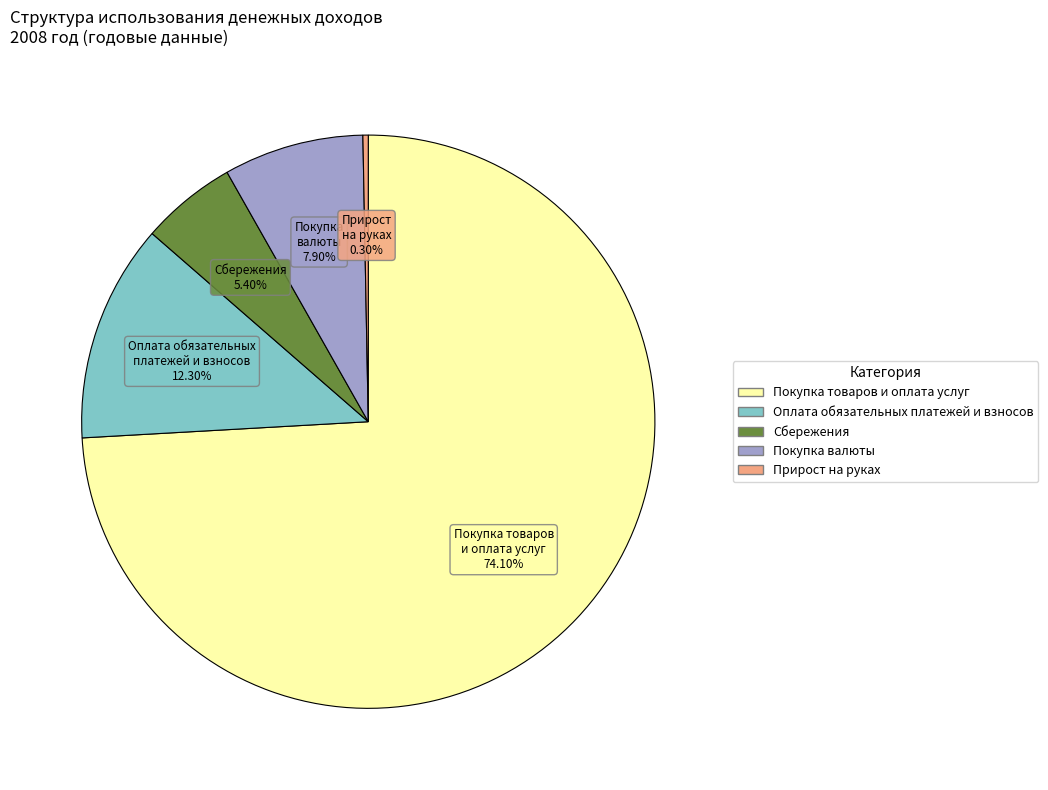

Combined, what portion of the pie is Покупка валюты and Оплата обязательных платежей и взносов?

20.2%